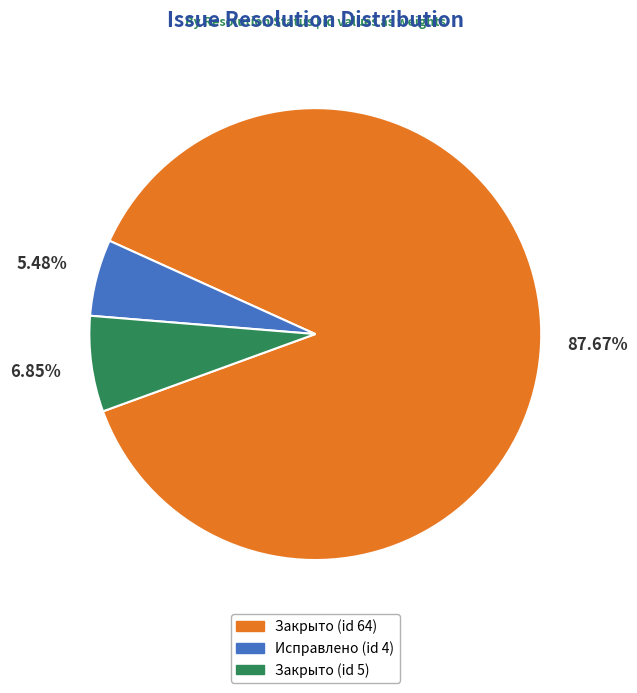

How many slices are in this pie chart?

3